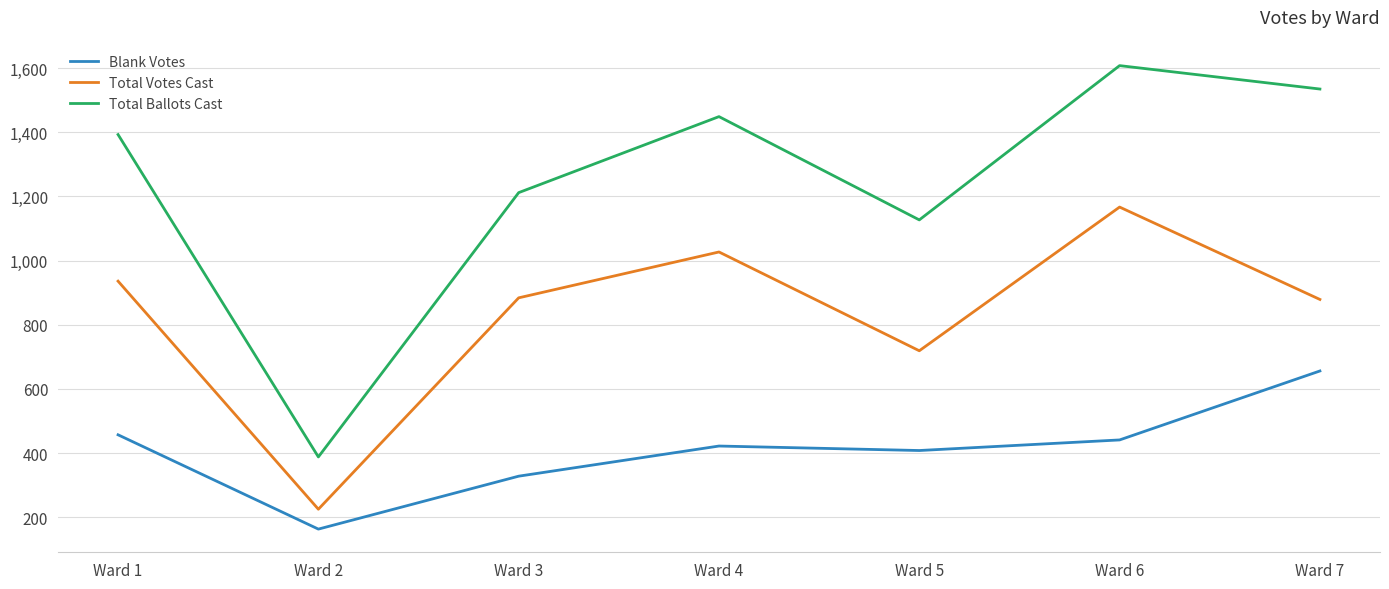

At which label does Total Votes Cast first exceed 884?

Ward 1